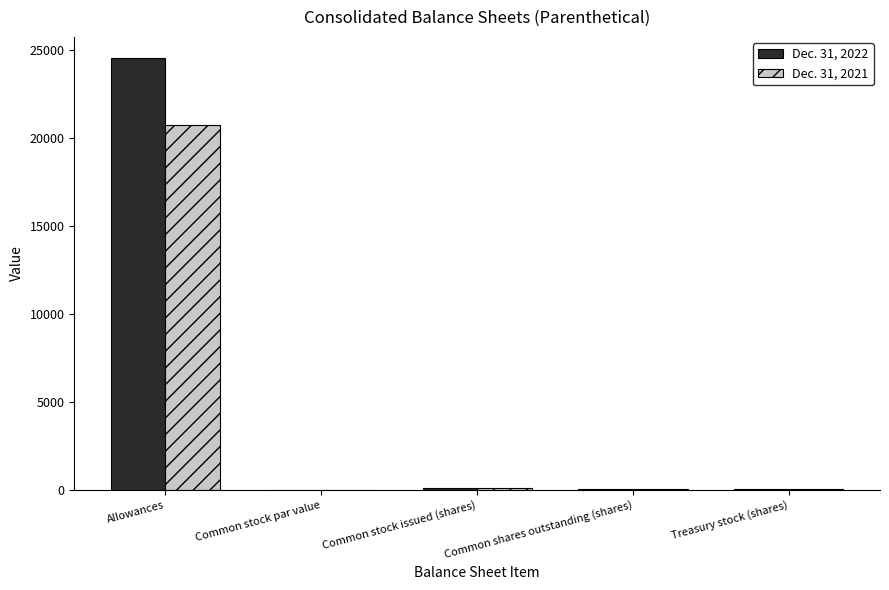

What is the sum of all Dec. 31, 2021 values?

20926.8